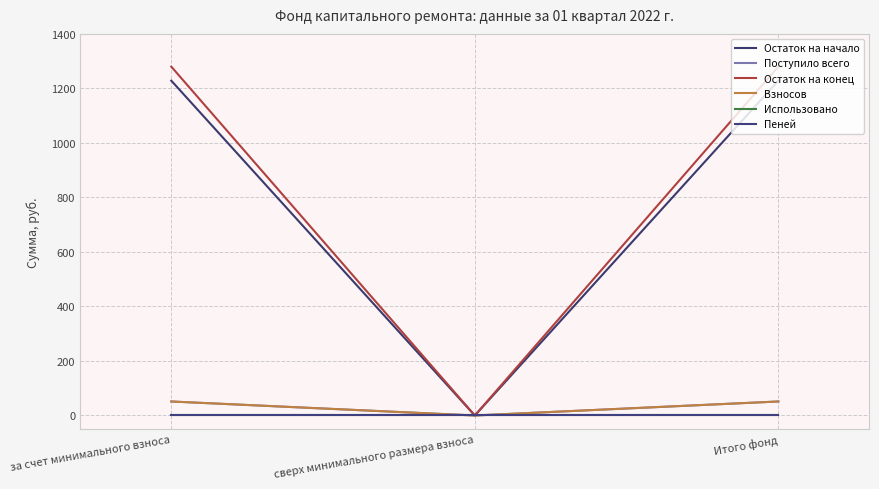

Reading left to right, extract all data points from this chart.

Остаток на начало: 1228.5	0.0	1228.5
Поступило всего: 51.4	0.0	51.4
Остаток на конец: 1279.9	0.0	1279.9
Взносов: 51.4	0.0	51.4
Использовано: 0.0	0.0	0.0
Пеней: 0.0	0.0	0.0